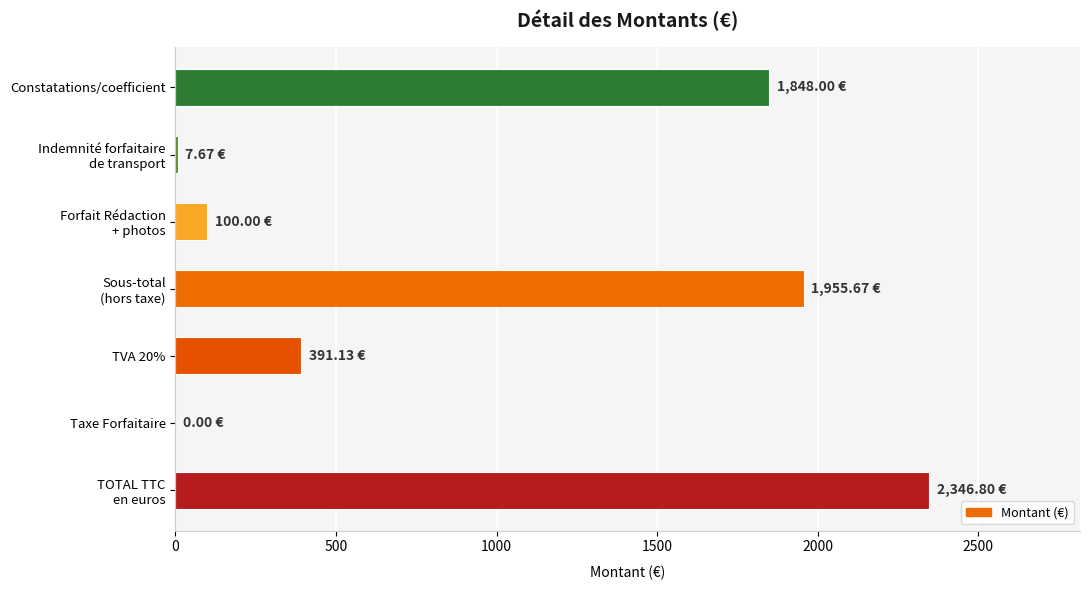

What is the sum of all values?

6649.3